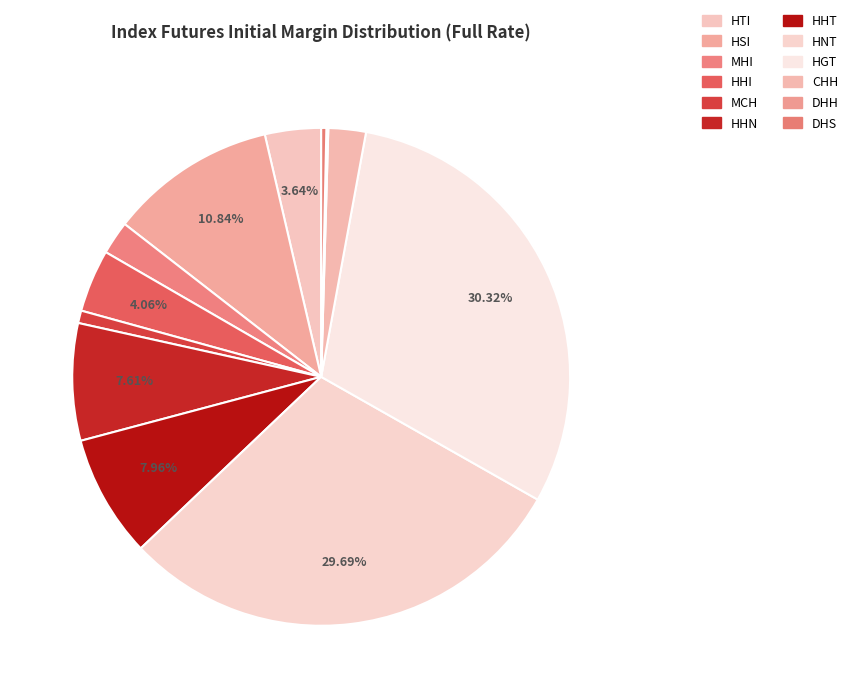

What percentage is the HHI slice, to the nearest percent?

4%